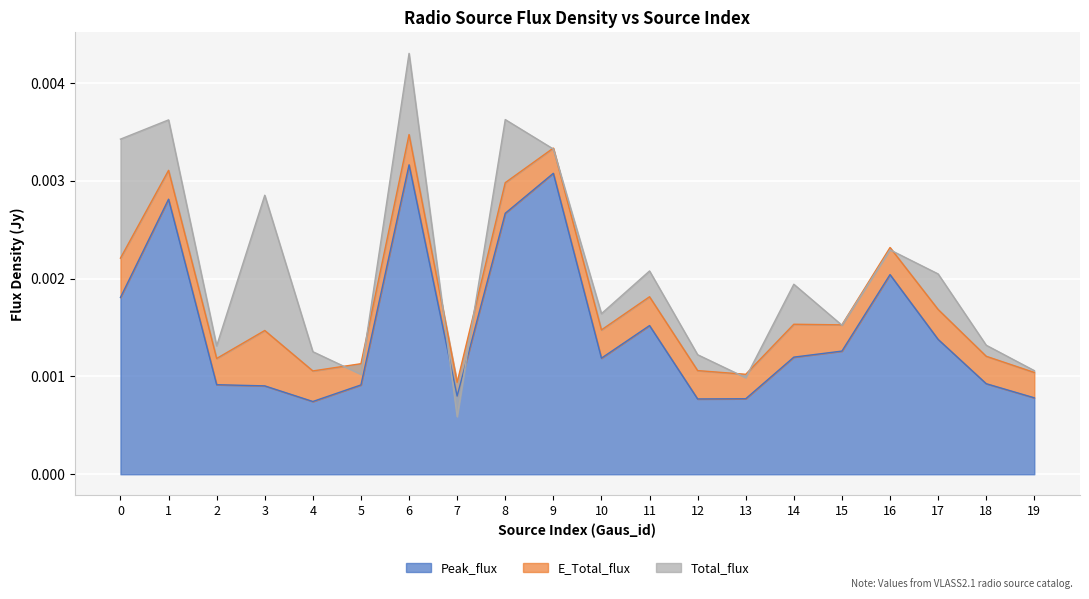

At how many categories does at least one series exceed 0?

20